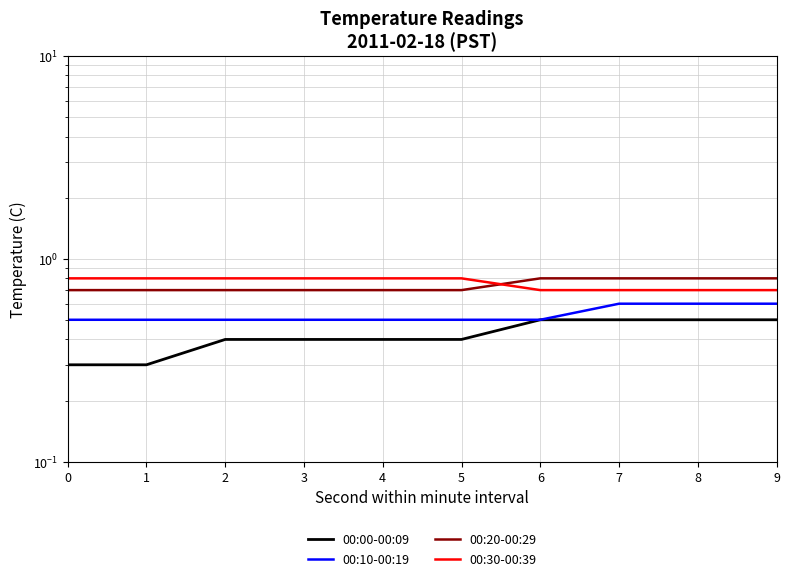

What are all the series names shown in the legend?

00:00-00:09, 00:10-00:19, 00:20-00:29, 00:30-00:39